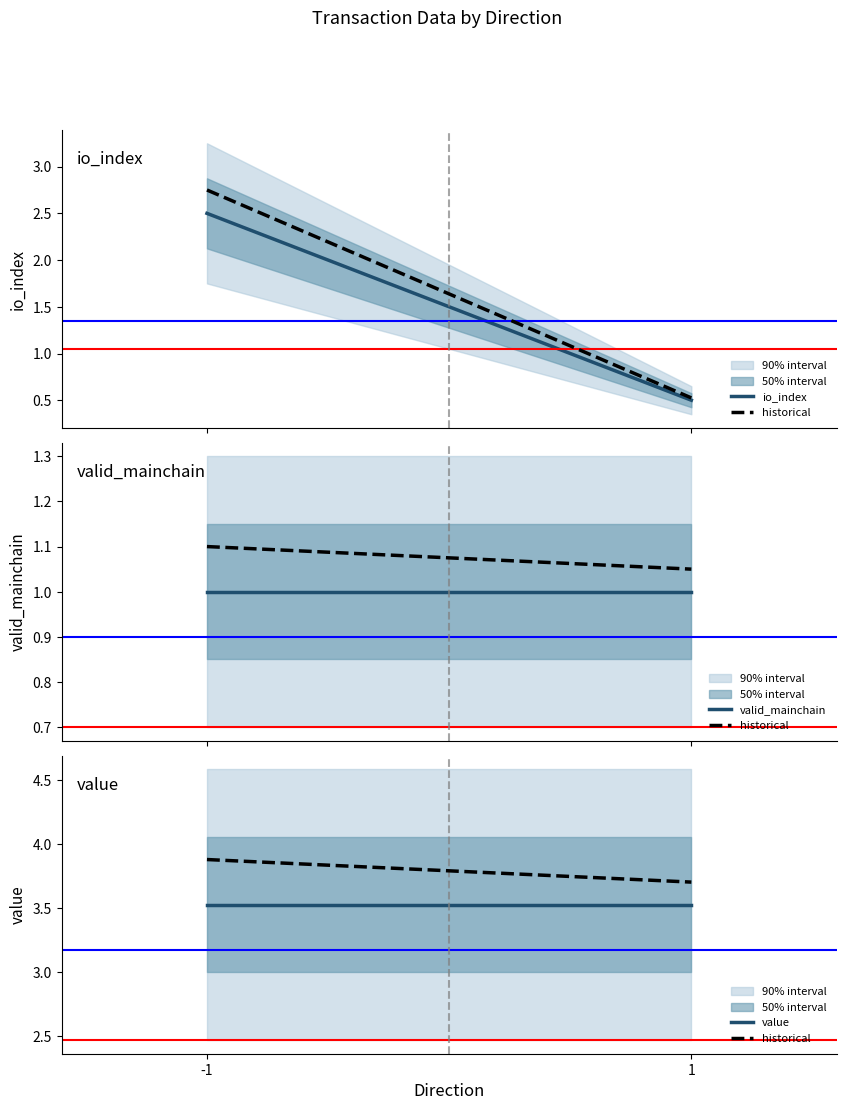

What is the difference between the highest and lowest values at -1?

2.9